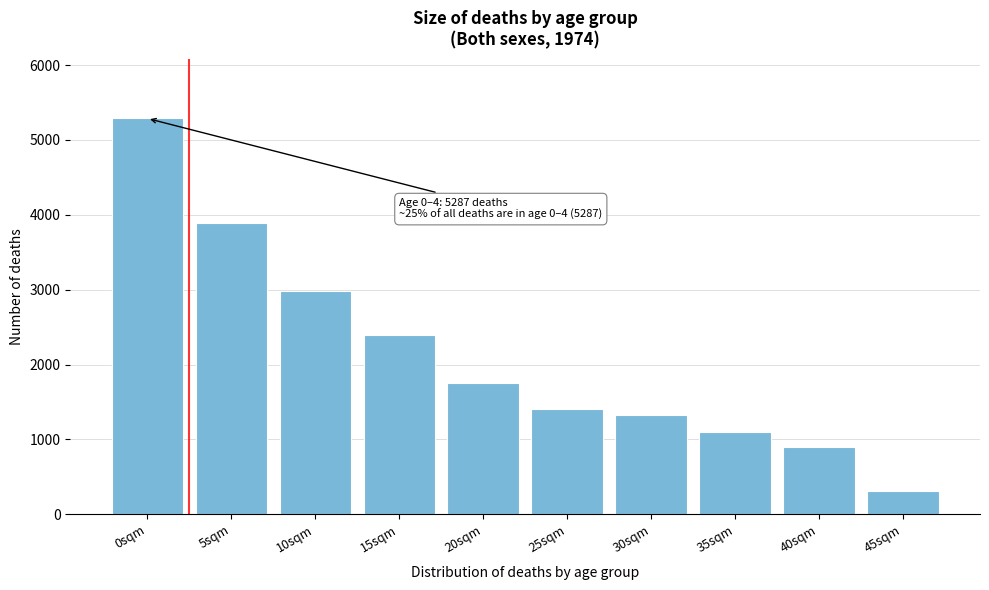

Reading right to left, what are all the values shown in this chart?

45sqm=311	40sqm=902	35sqm=1094	30sqm=1323	25sqm=1406	20sqm=1758	15sqm=2398	10sqm=2983	5sqm=3888	0sqm=5287